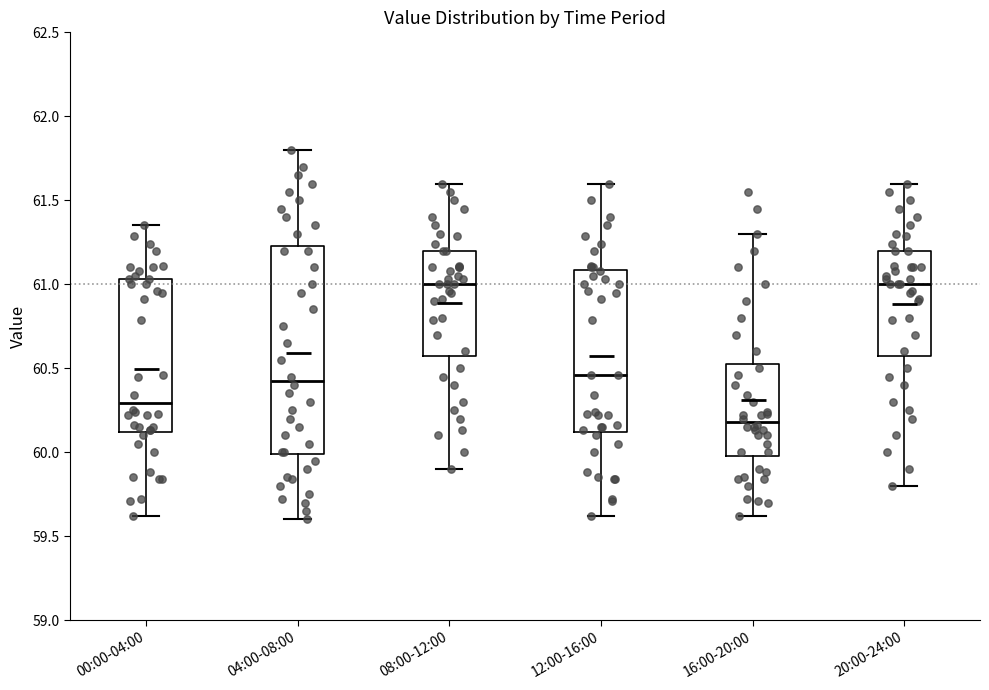

Reading left to right, transcribe this box plot: for each box, give where its median line is, the range the box spans, and where its two whiskers end, as read against the y-axis. The values are not printed on the chart, so give them approximately, as read against the axis.

00:00-04:00: median 60.30, box 60.10 to 61.05, whiskers 59.60 to 61.35
04:00-08:00: median 60.45, box 60.00 to 61.25, whiskers 59.60 to 61.80
08:00-12:00: median 61.00, box 60.60 to 61.20, whiskers 59.90 to 61.60
12:00-16:00: median 60.45, box 60.10 to 61.10, whiskers 59.60 to 61.60
16:00-20:00: median 60.20, box 60.00 to 60.55, whiskers 59.60 to 61.30
20:00-24:00: median 61.00, box 60.60 to 61.20, whiskers 59.80 to 61.60